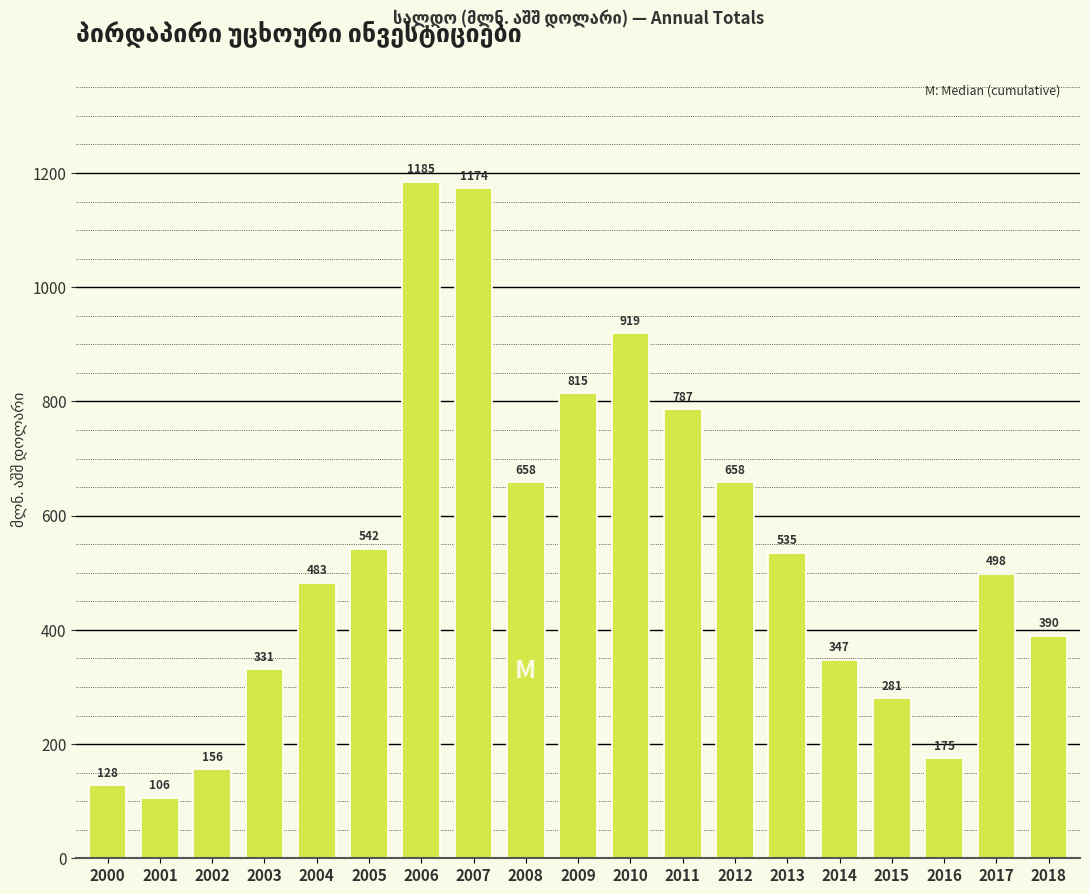

At which category does the chart reach its minimum across all series?

2001